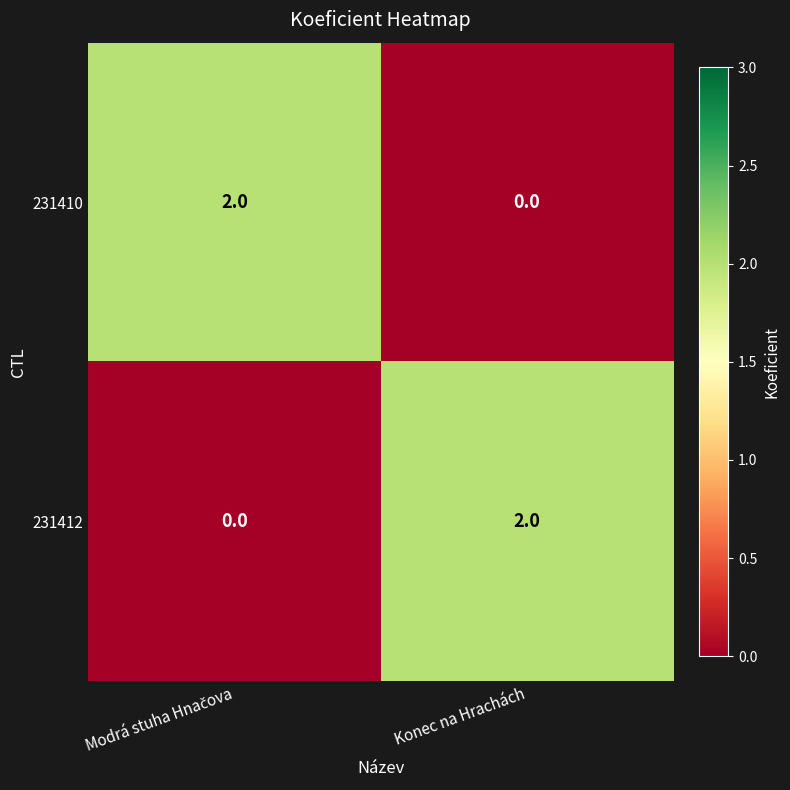

The 231410 series shows -1 at Konec na Hrachách. True or false?

False